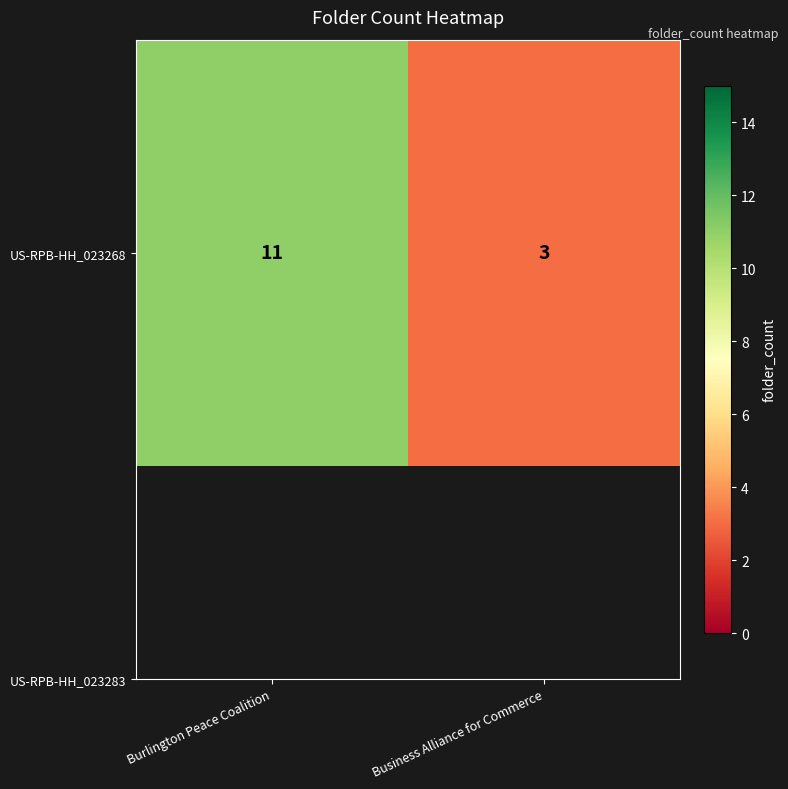

What is the average value?

7